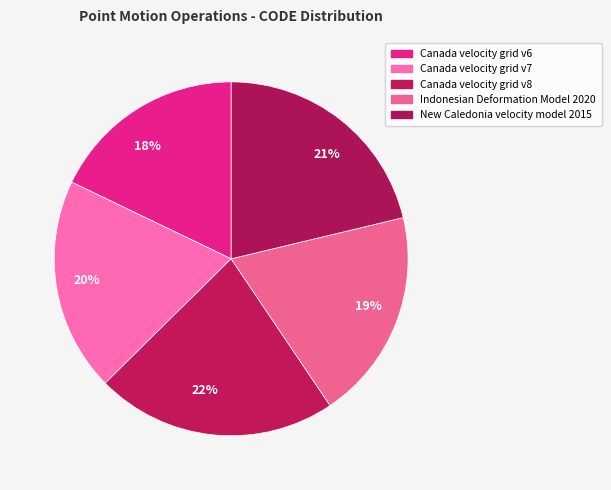

Do 20% and 19% together represent more than half of the pie?

No